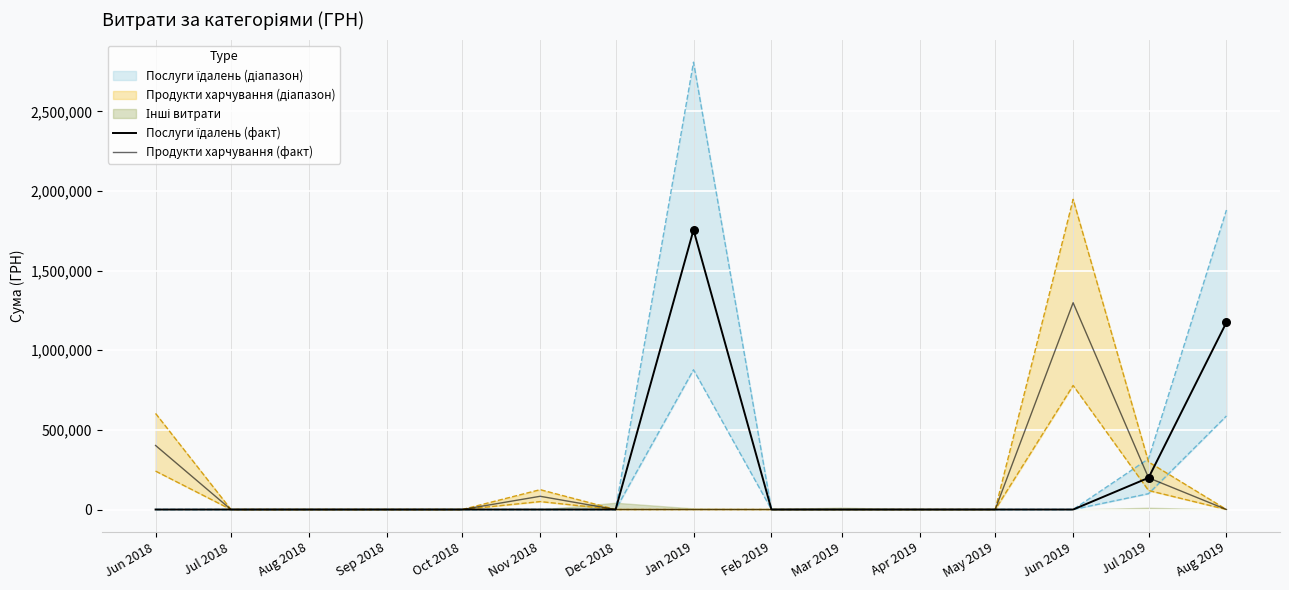

At how many categories does at least one series exceed 97023?

5